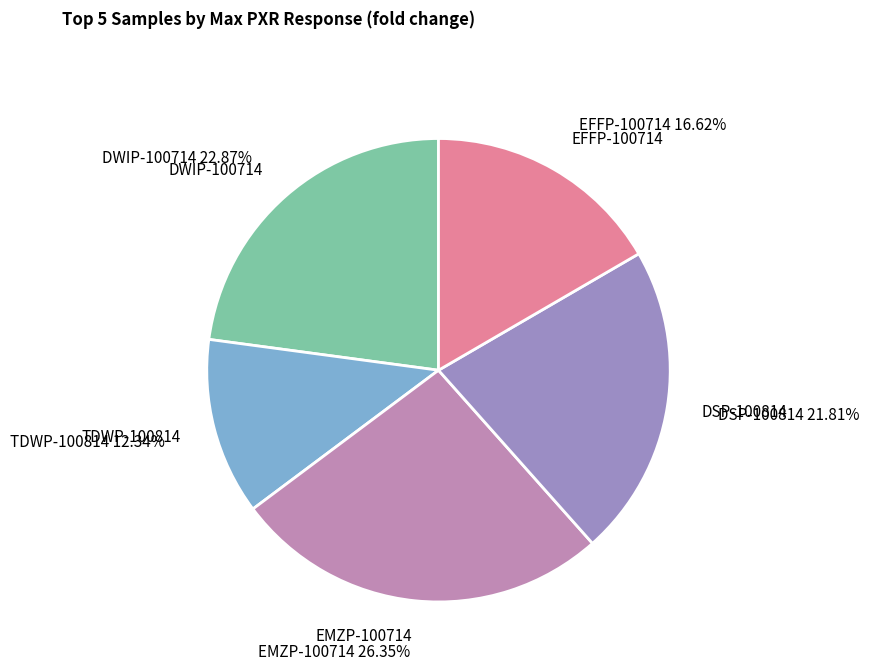

Which slice is the smallest?

TDWP-100814